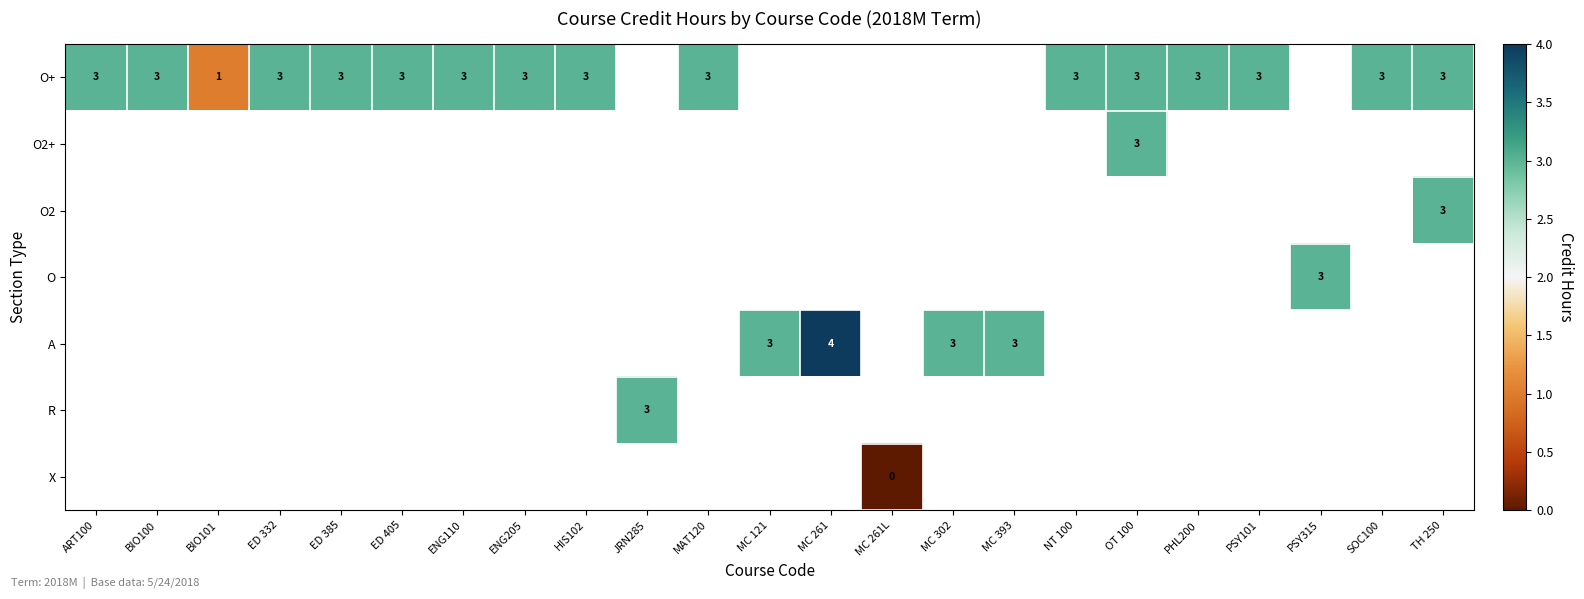

Is it true that O+ equals 5 at HIS102?

False